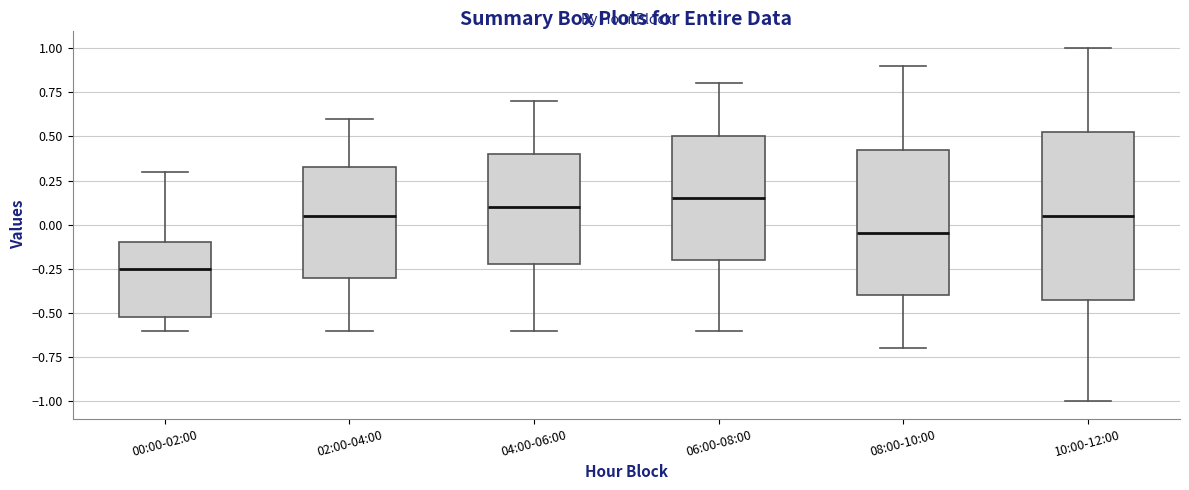

Reading left to right, transcribe this box plot: for each box, give where its median line is, the range the box spans, and where its two whiskers end, as read against the y-axis. The values are not printed on the chart, so give them approximately, as read against the axis.

00:00-02:00: median -0.25, box -0.50 to -0.10, whiskers -0.60 to 0.30
02:00-04:00: median 0.05, box -0.30 to 0.35, whiskers -0.60 to 0.60
04:00-06:00: median 0.10, box -0.20 to 0.40, whiskers -0.60 to 0.70
06:00-08:00: median 0.15, box -0.20 to 0.50, whiskers -0.60 to 0.80
08:00-10:00: median -0.05, box -0.40 to 0.45, whiskers -0.70 to 0.90
10:00-12:00: median 0.05, box -0.40 to 0.55, whiskers -1.00 to 1.00